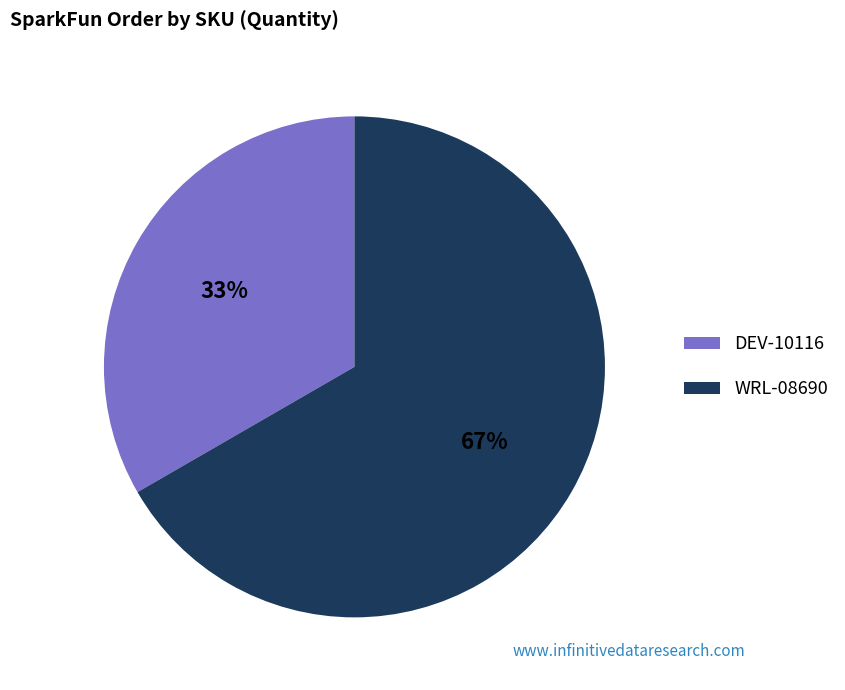

True or false: DEV-10116 accounts for 20% of the total.

False